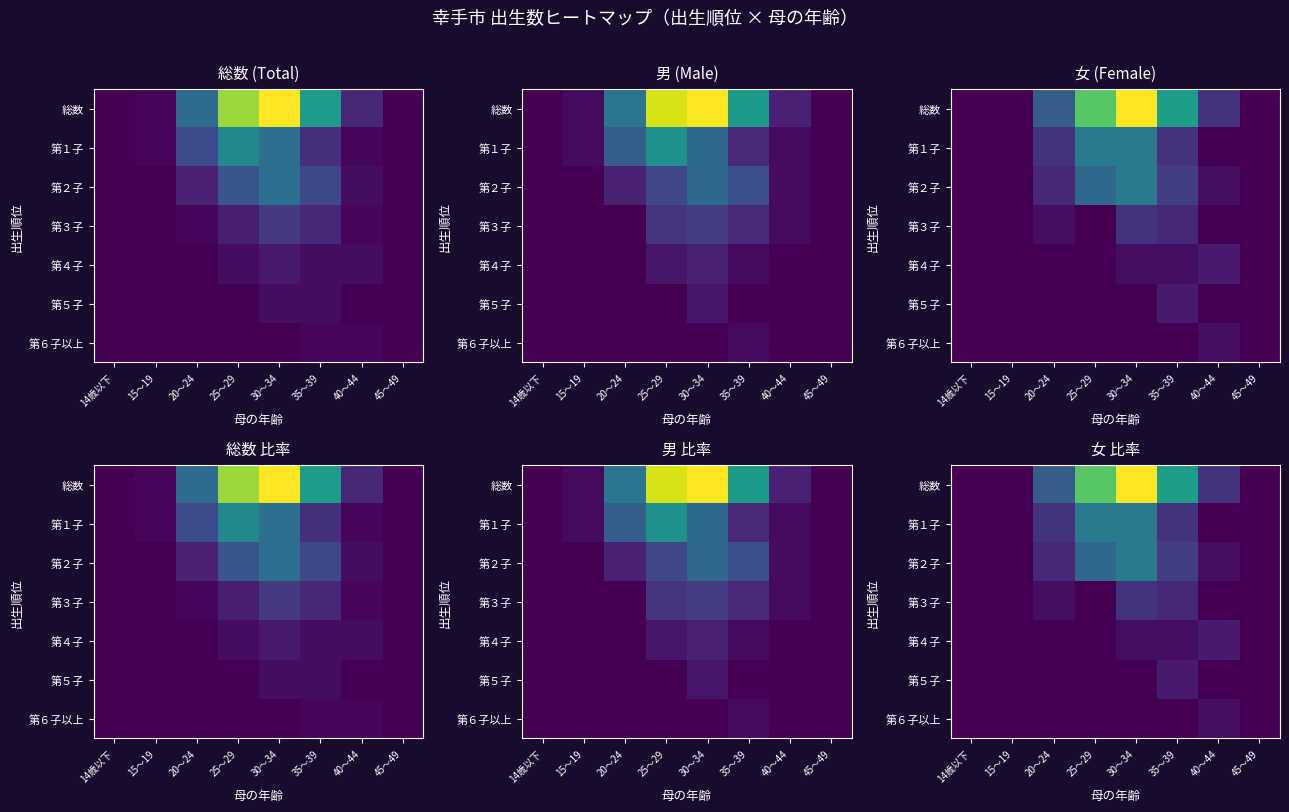

Which has a higher value, 40～44 or 25～29?

25～29